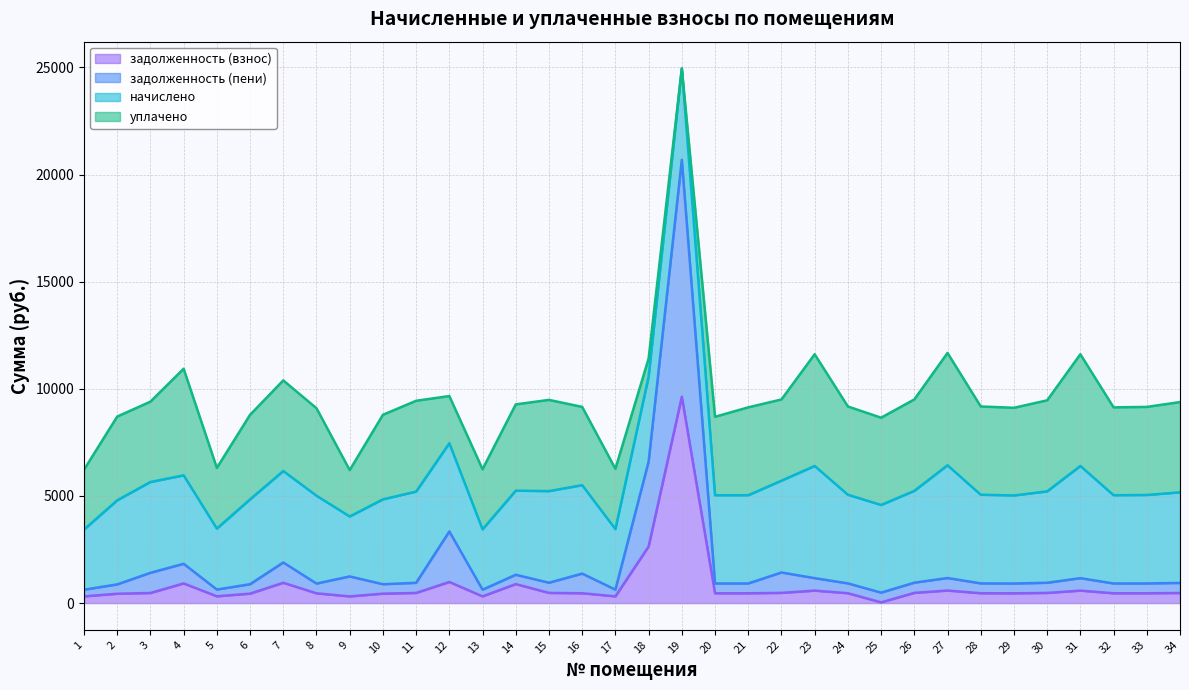

Is it true that задолженность (взнос) equals 1233.9 at 14?

False